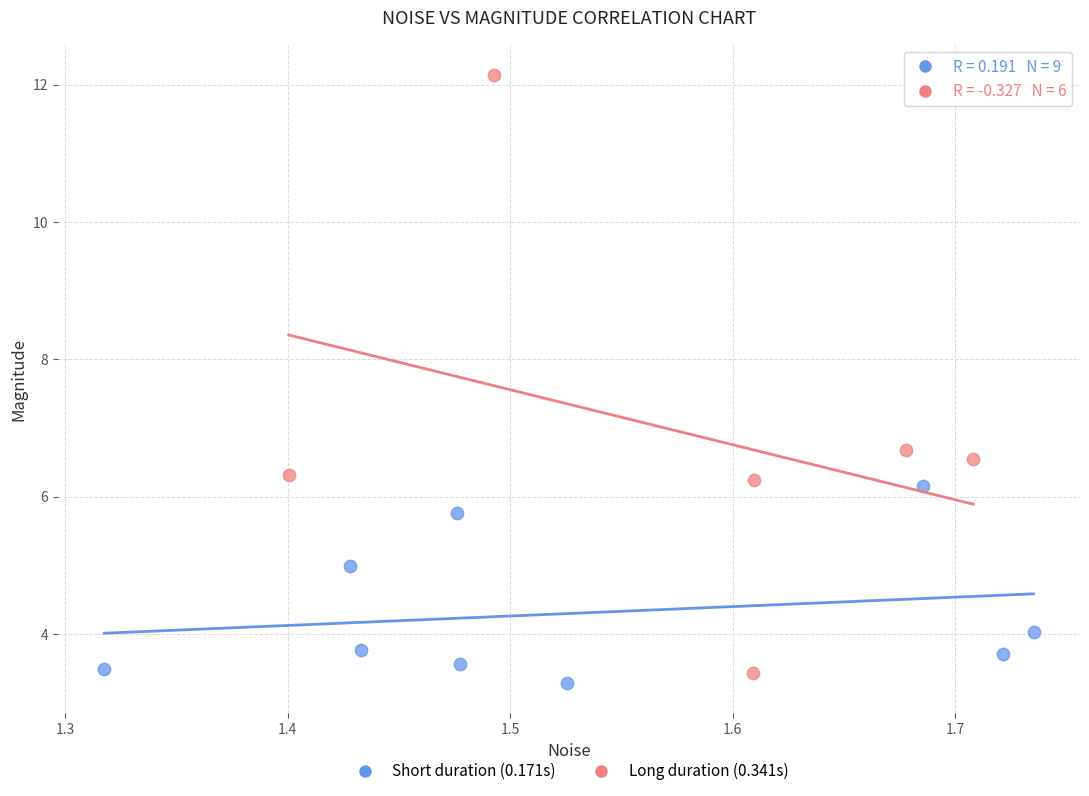

Which series has the widest spread of Y values?

Long duration (0.341s)